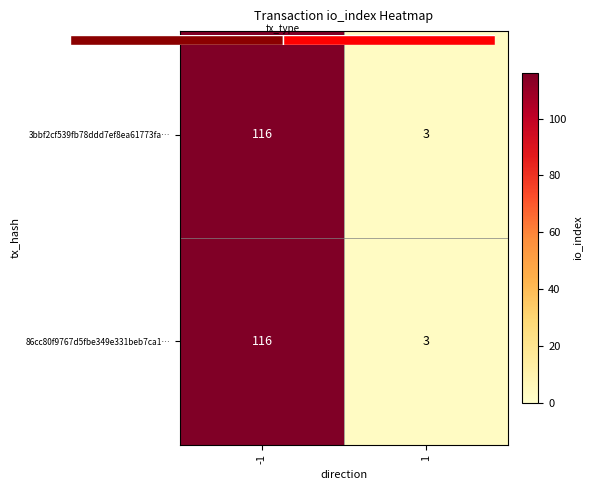

Count the 3bbf2cf539fb78ddd7ef8ea61773fa… values in the range 3 to 116.

2